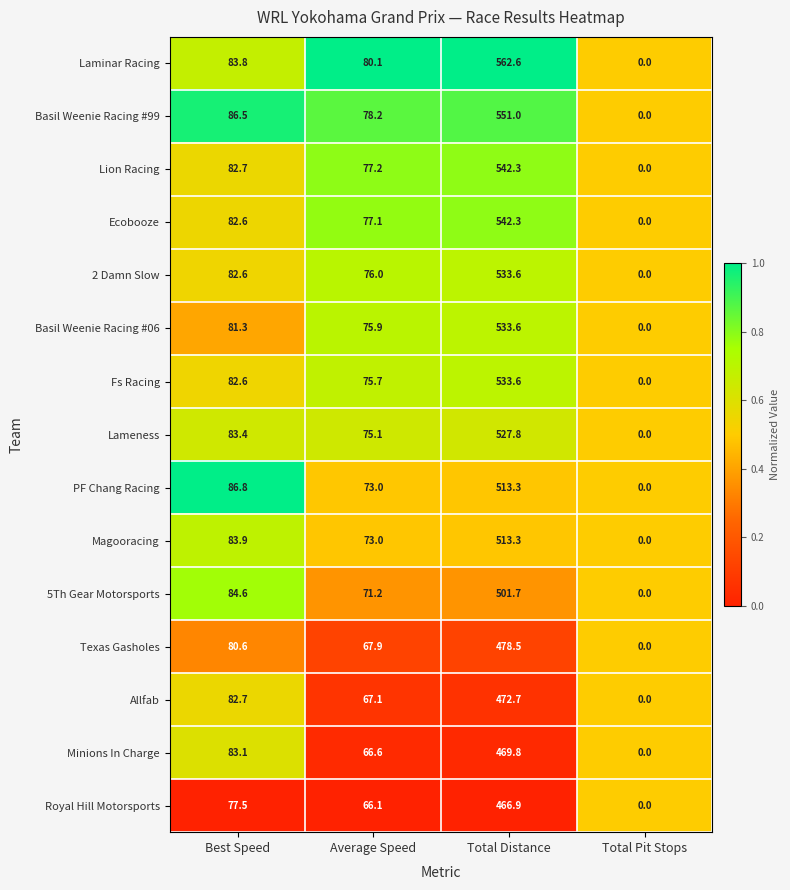

Which series changed the most between Average Speed and Total Distance?

Laminar Racing